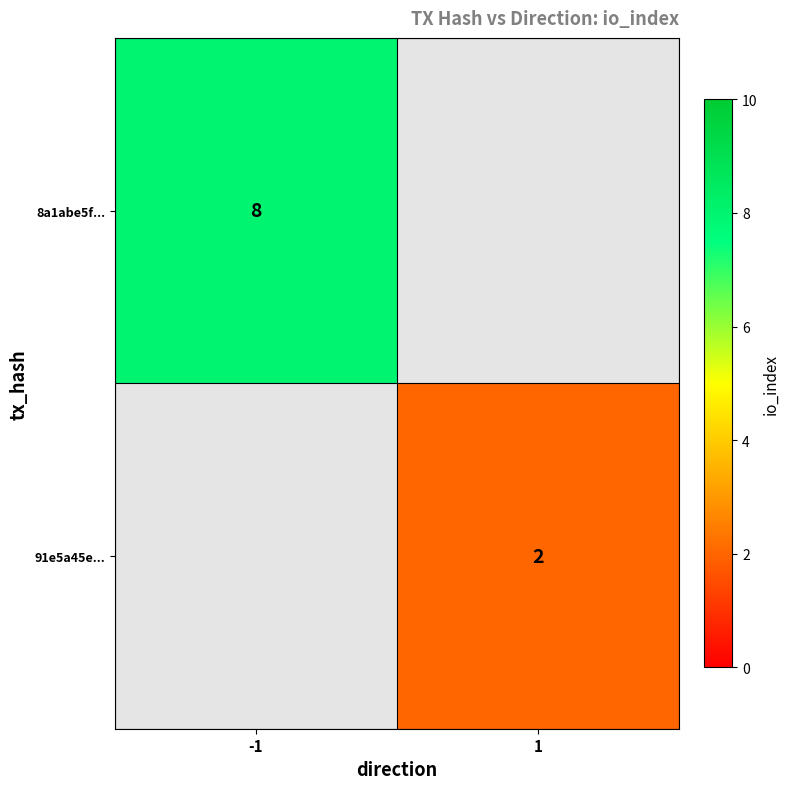

Is the value of 91e5a45e... at 1 greater than the value of 8a1abe5f... at -1?

No